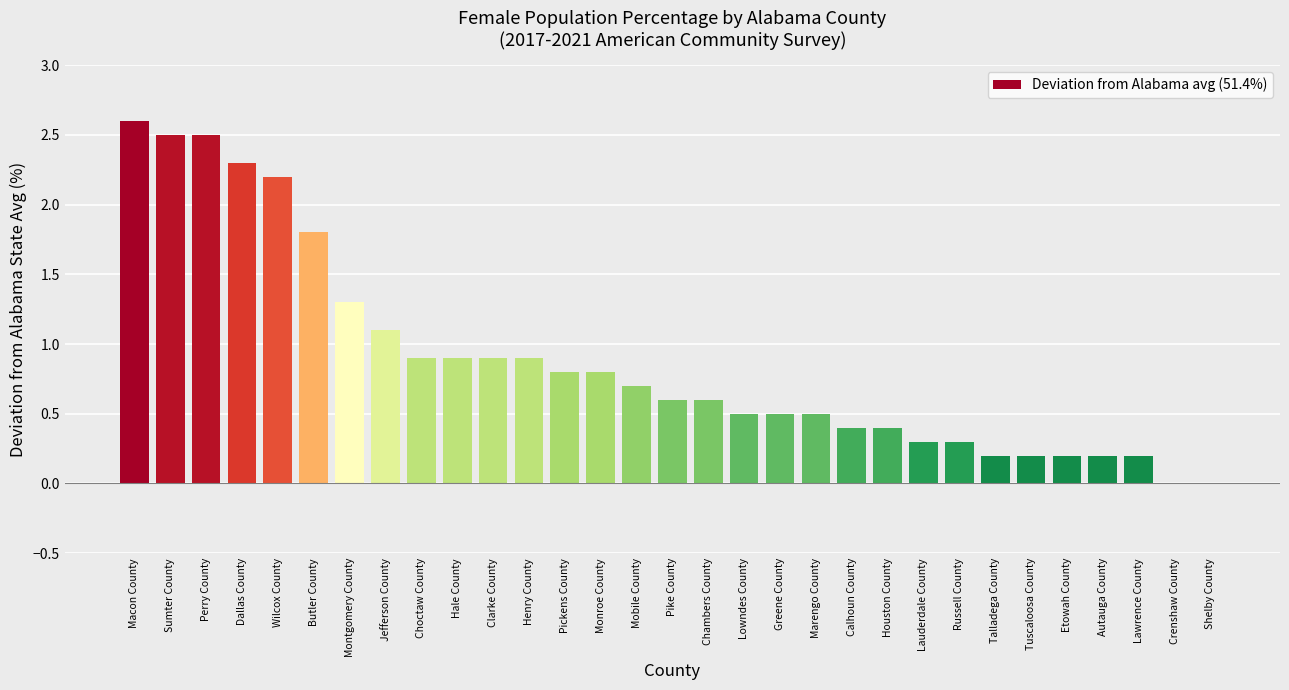

Which category has the highest value across all series?

Macon County